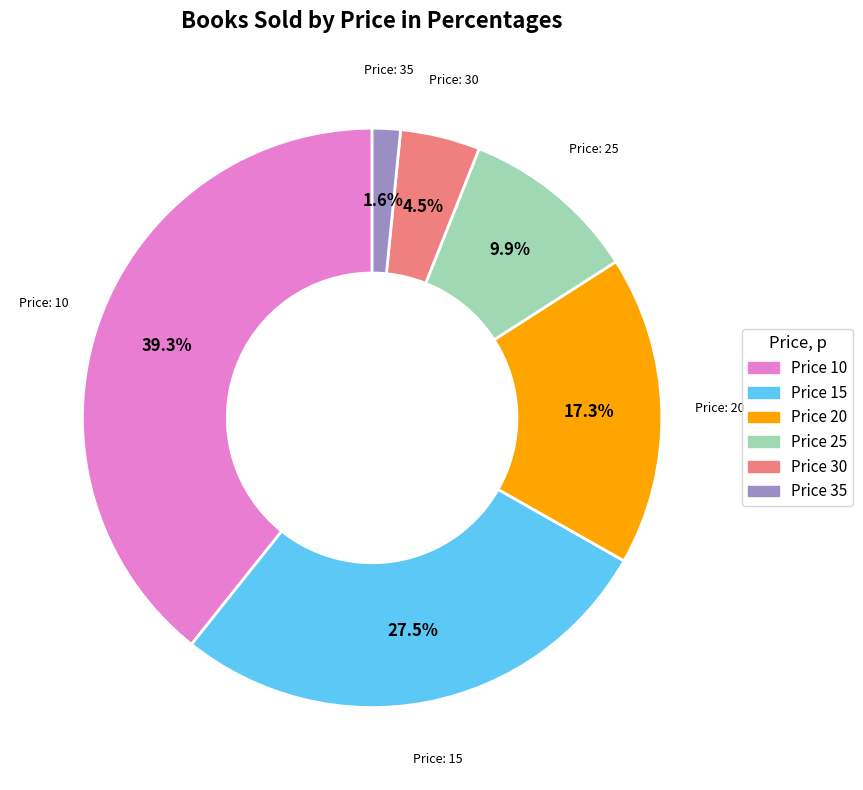

Is there any slice that represents more than half of the pie?

No